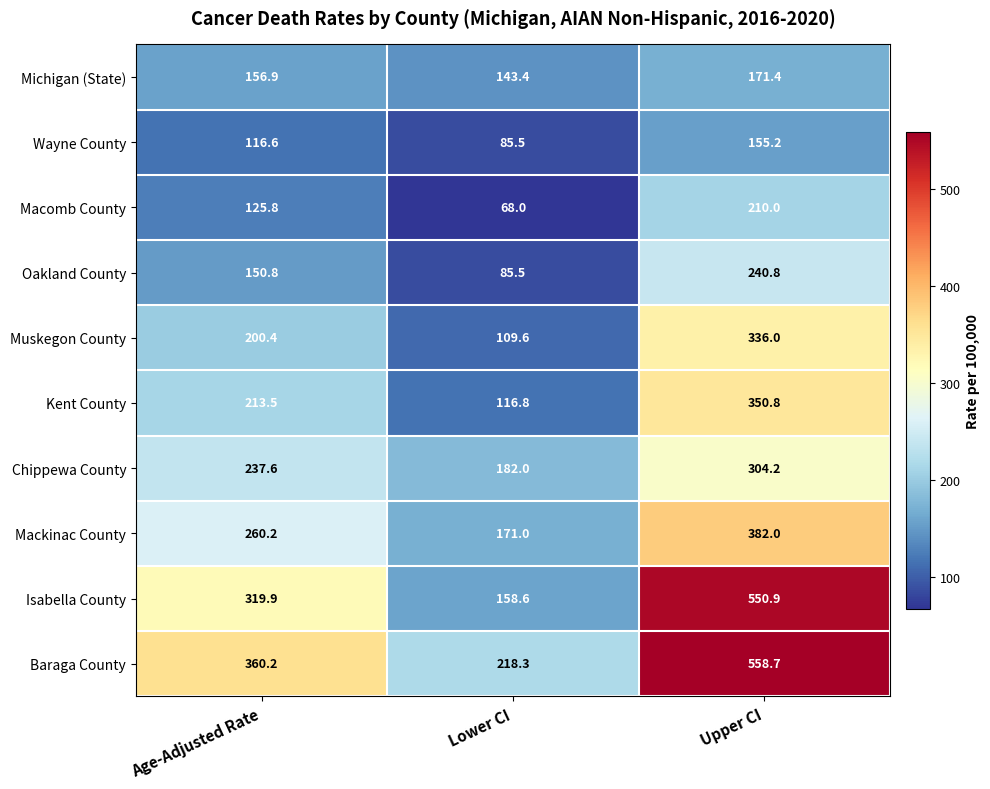

Reading left to right, transcribe all the data shown in this chart.

Michigan (State): 156.9	143.4	171.4
Wayne County: 116.6	85.5	155.2
Macomb County: 125.8	68.0	210.0
Oakland County: 150.8	85.5	240.8
Muskegon County: 200.4	109.6	336.0
Kent County: 213.5	116.8	350.8
Chippewa County: 237.6	182.0	304.2
Mackinac County: 260.2	171.0	382.0
Isabella County: 319.9	158.6	550.9
Baraga County: 360.2	218.3	558.7